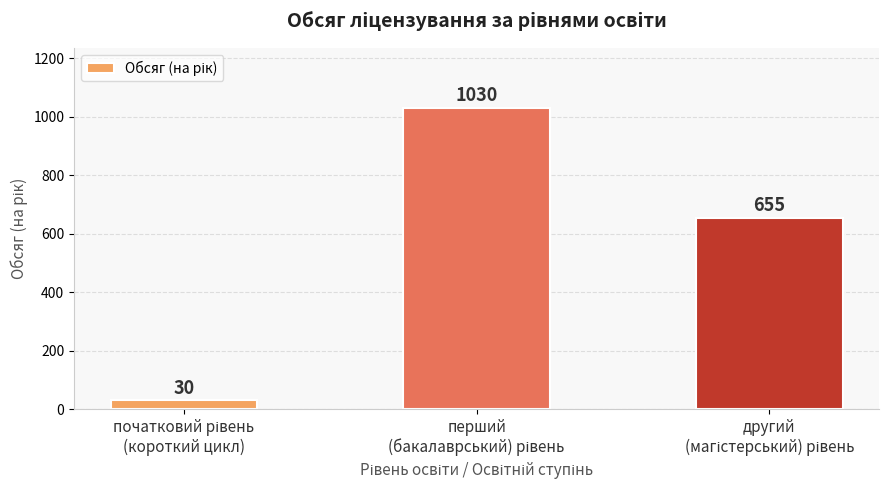

What is the difference between the maximum and minimum values?

1000